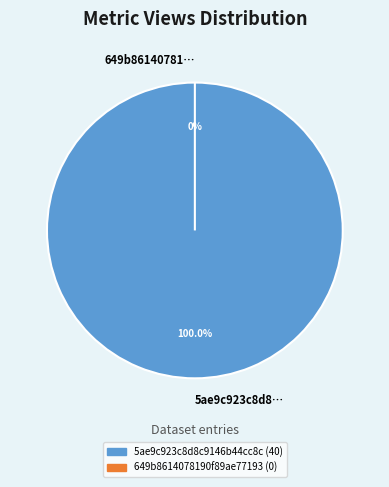

Between 649b8614078190f89ae77193 and 5ae9c923c8d8c9146b44cc8c, which is larger?

5ae9c923c8d8c9146b44cc8c